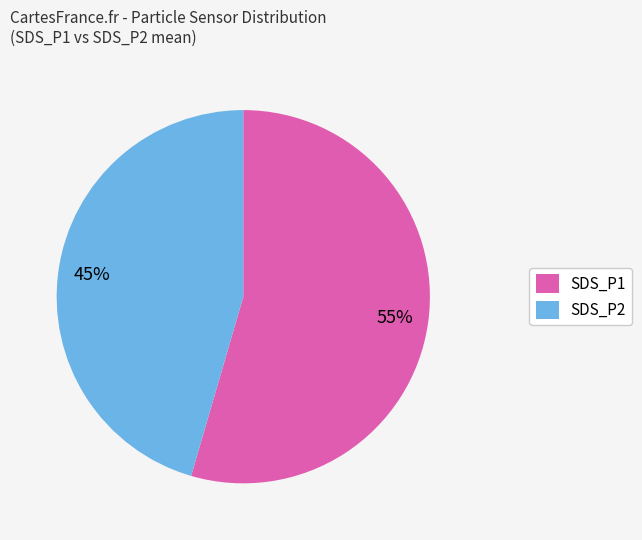

Is the sum of SDS_P2 and SDS_P1 greater than half?

Yes